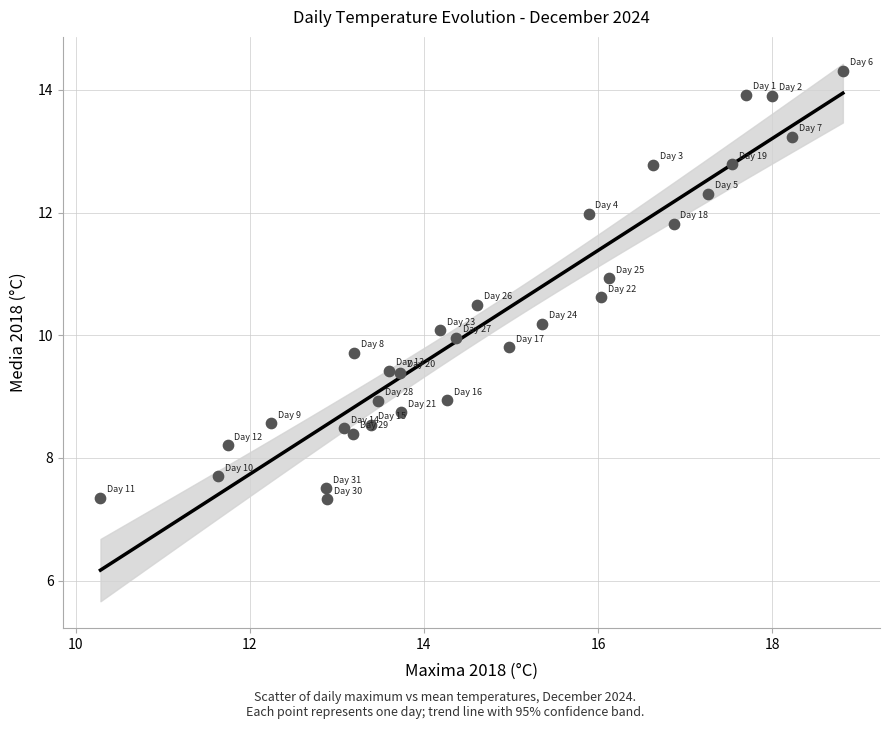

What is the range of X values (max minus min)?

8.5